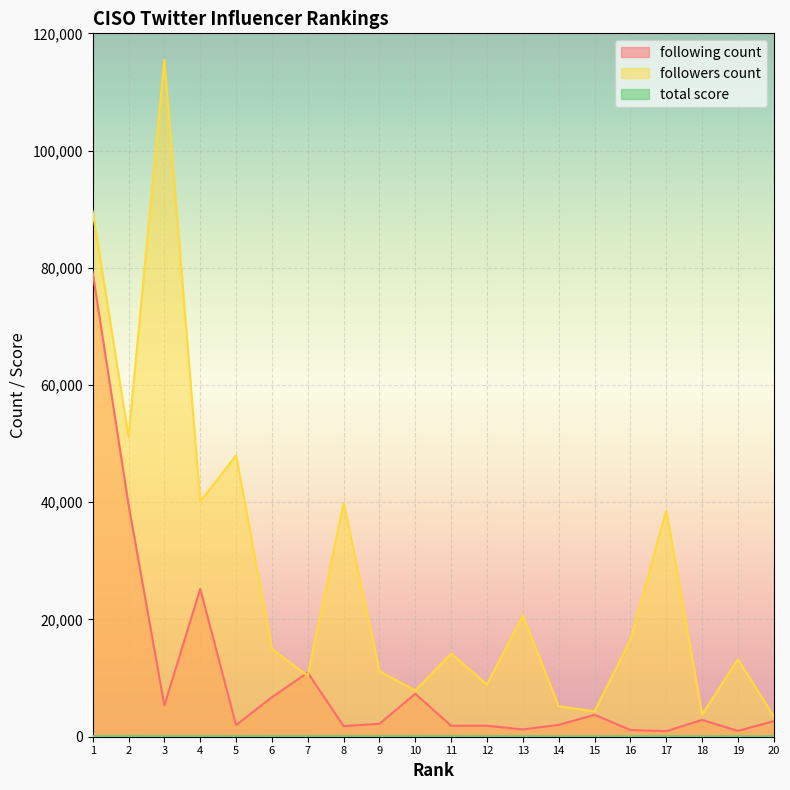

Which category has the highest value across all series?

3